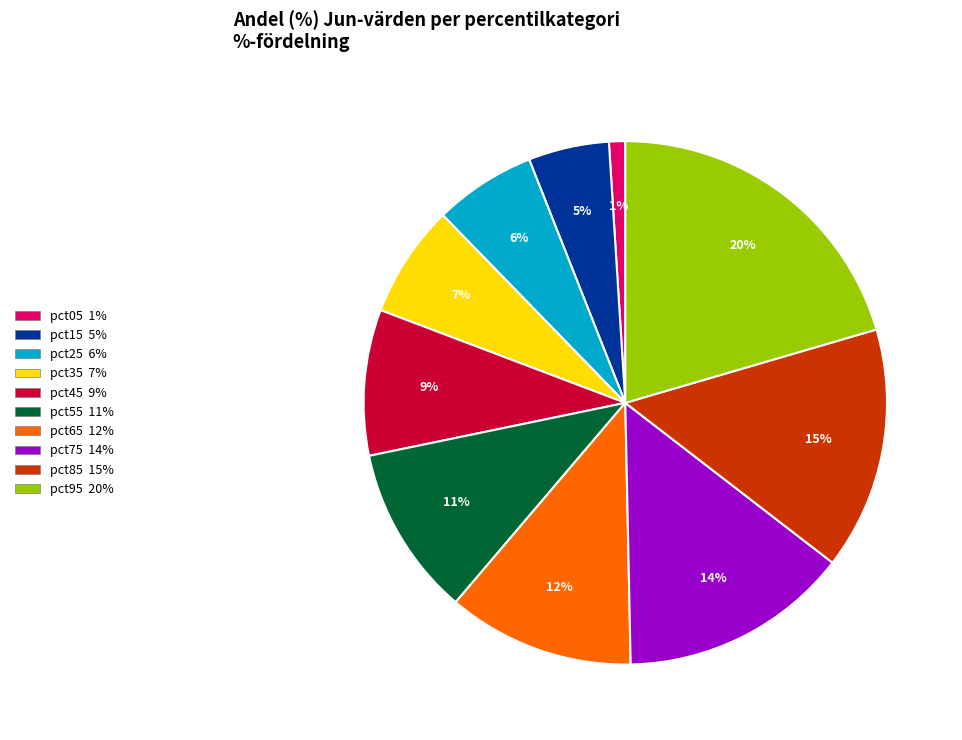

Count the number of slices in the pie.

10